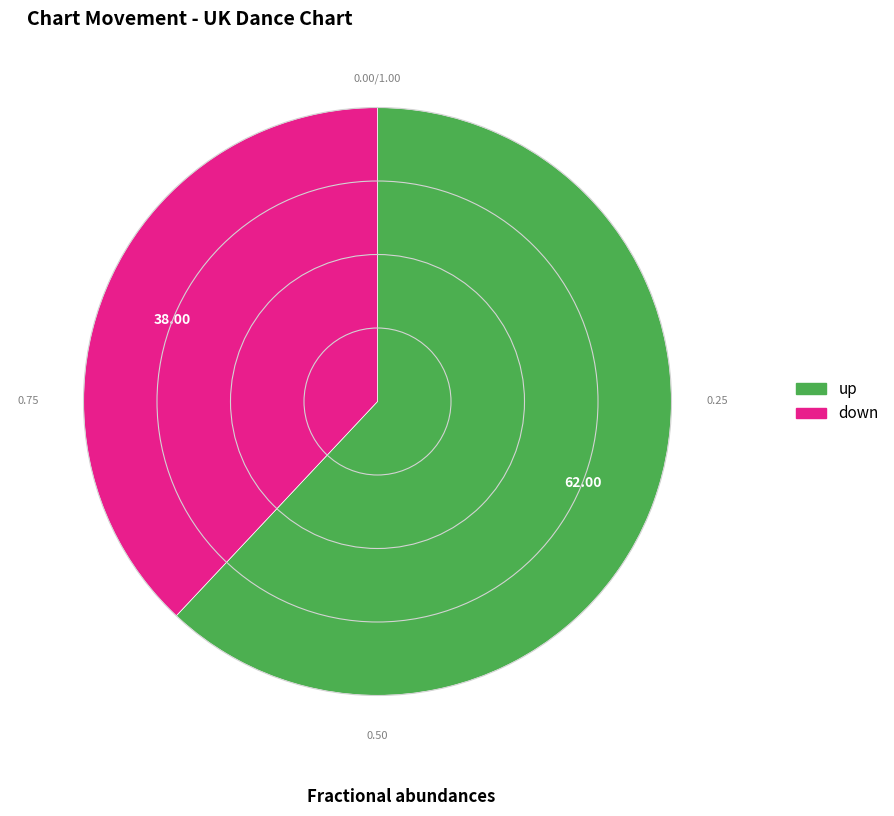

Which slice is the smallest?

down